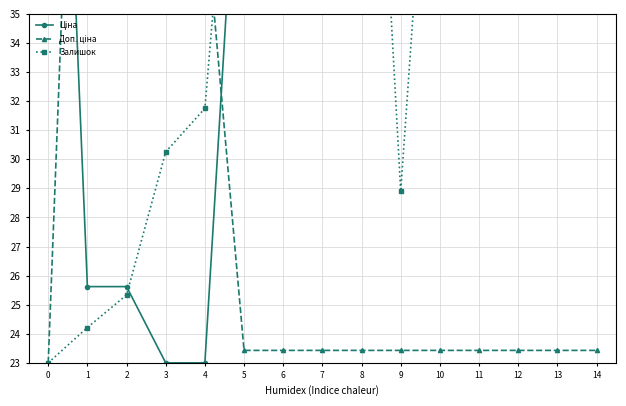

Is it true that Залишок equals 30.3 at 3?

True